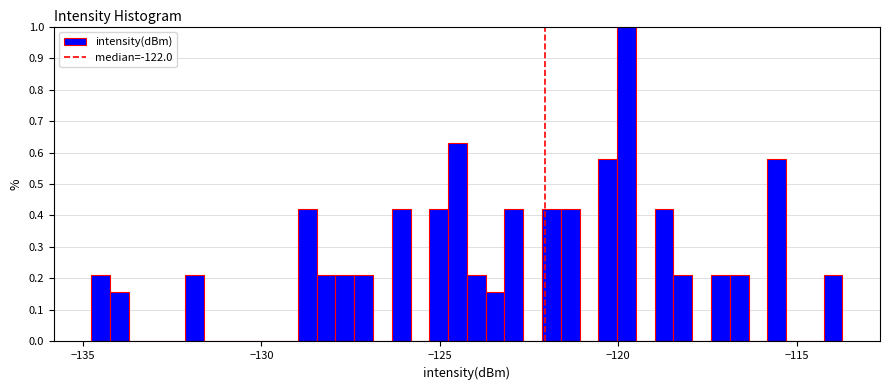

Read against the x-axis, roughly where is the centre of the tallest bar?

-120.0